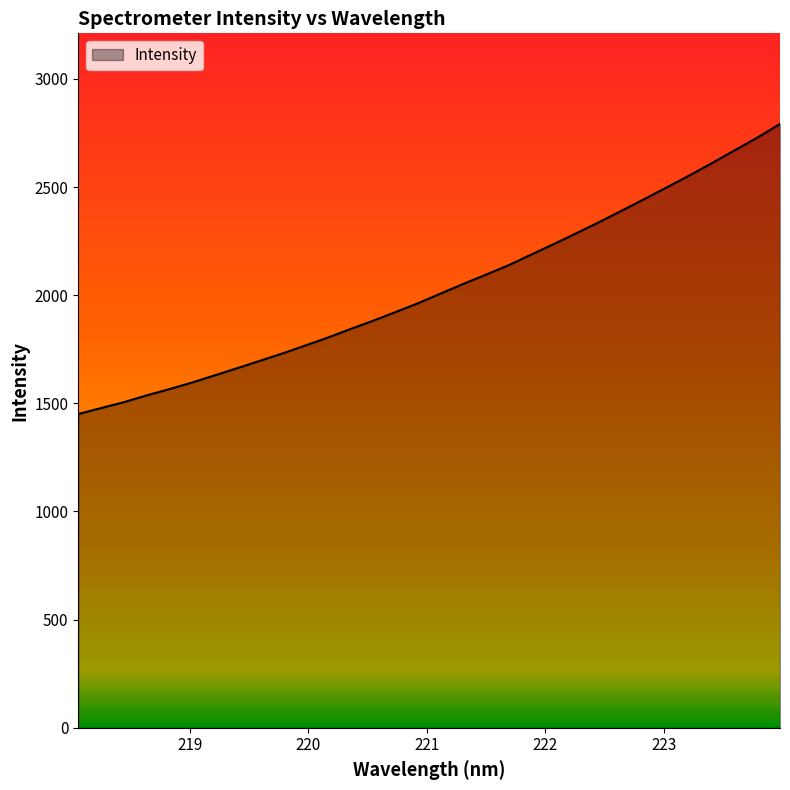

What is the smallest value displayed?

1450.7